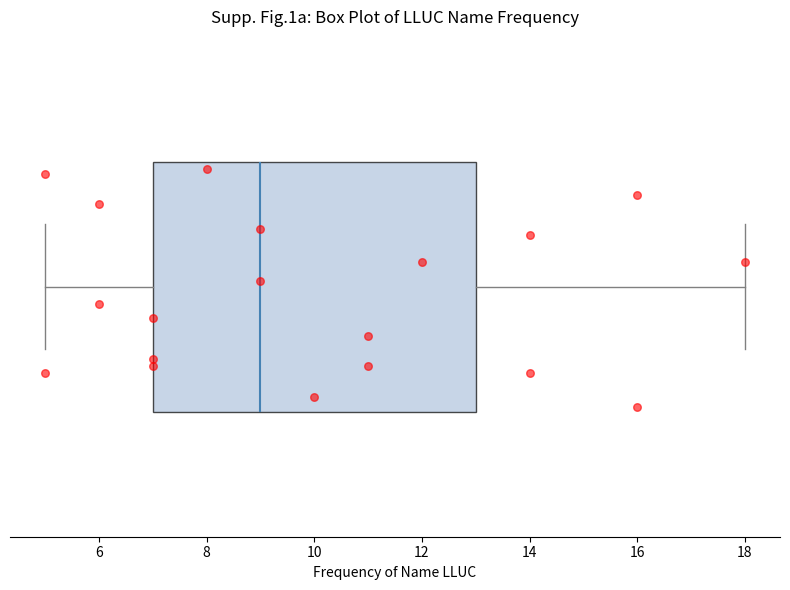

Where does the right whisker of the box end on the x-axis? The values are not printed on the chart, so give them approximately, as read against the axis.

18